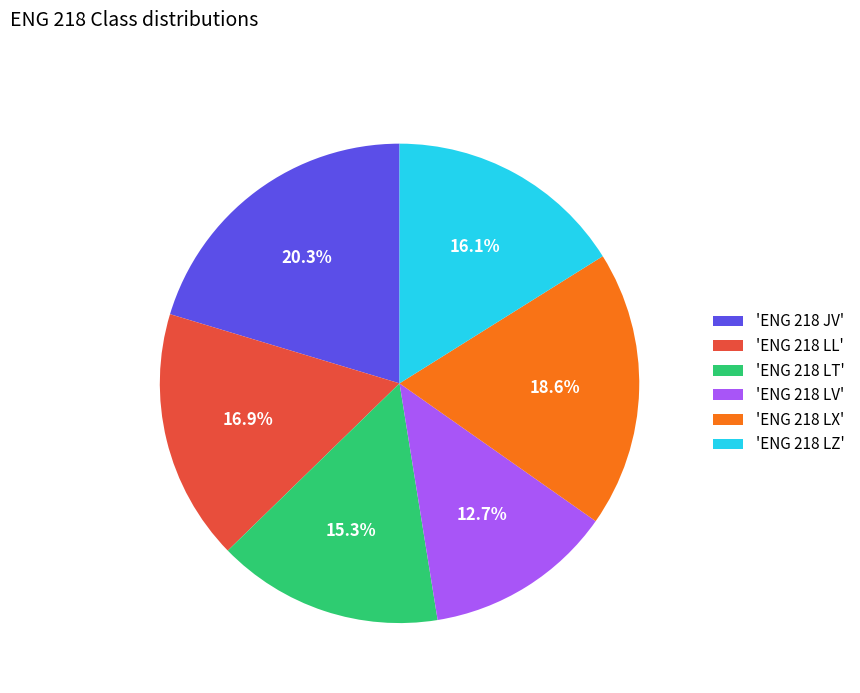

What percentage is NOT represented by 'ENG 218 LX'?

81.4%